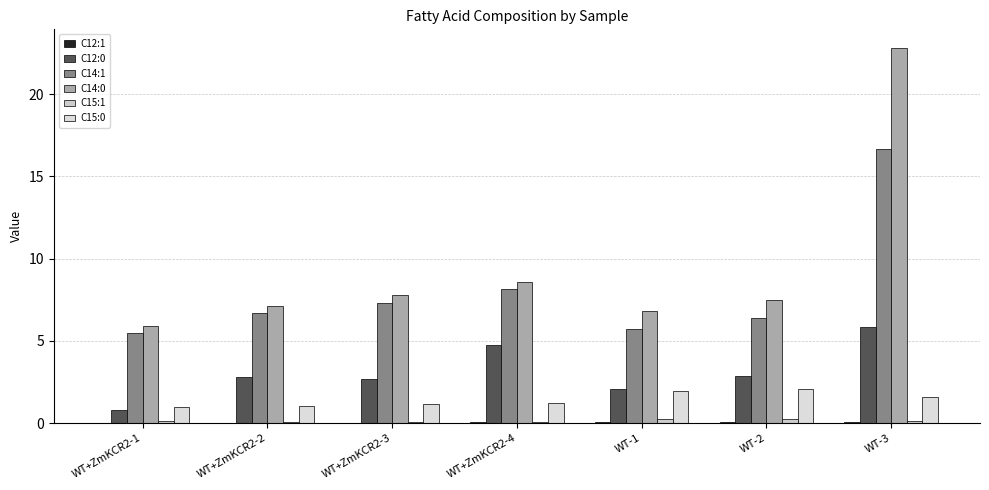

Count the number of categories in the chart.

7